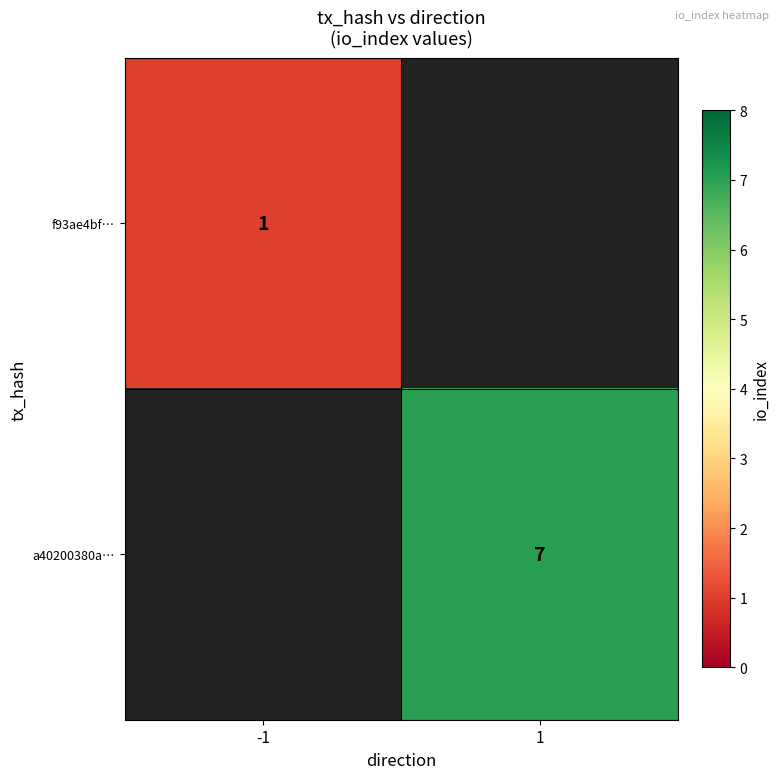

The f93ae4bf… series shows 1 at -1. True or false?

True